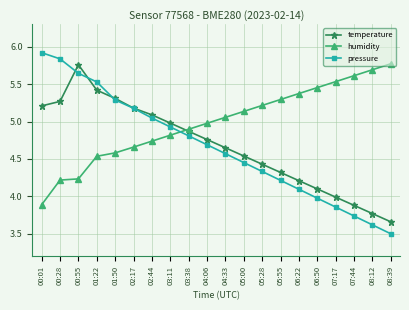

How many lines are shown in the chart?

3